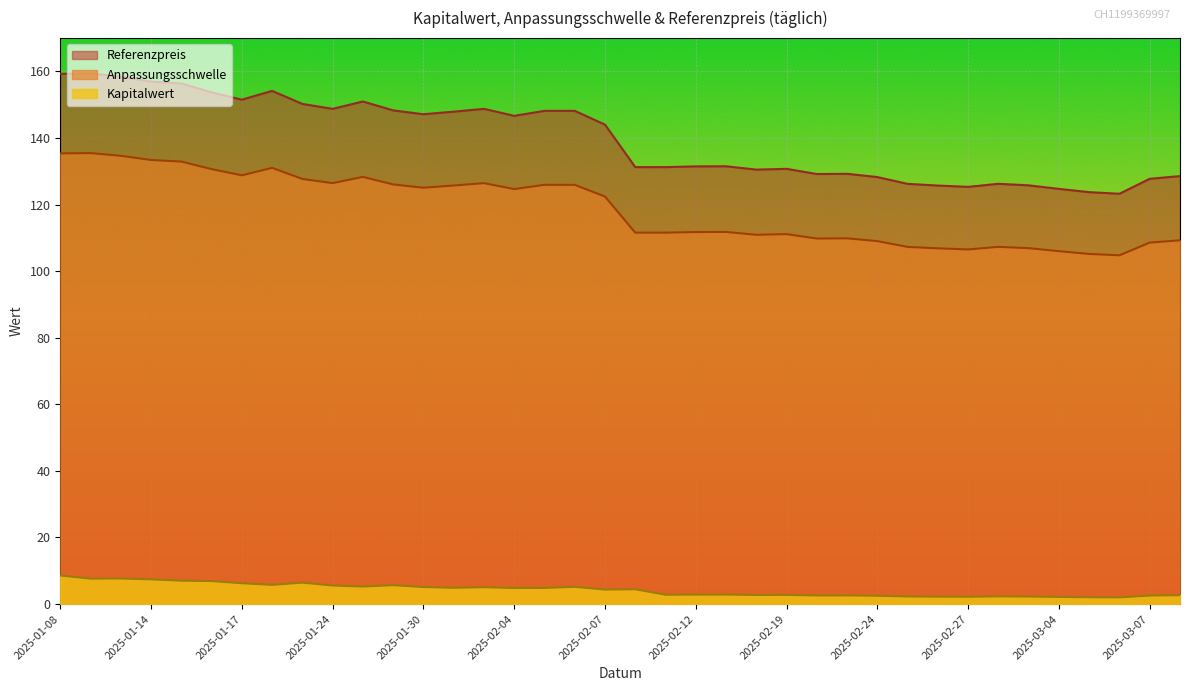

True or false: Kapitalwert has more than 1 interior local peaks.

True